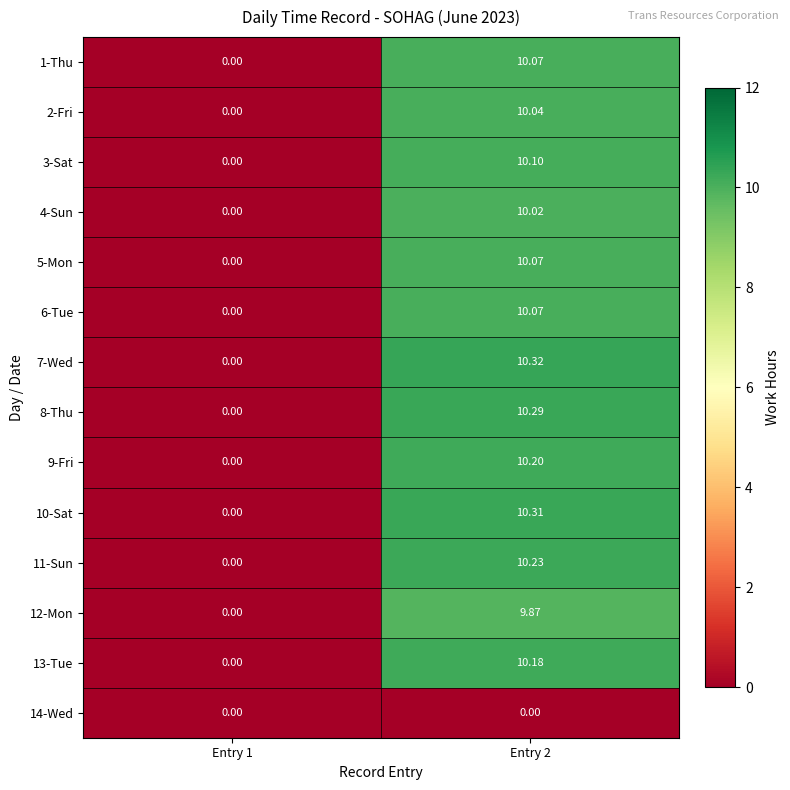

Is the value of 4-Sun at Entry 1 greater than the value of 10-Sat at Entry 2?

No